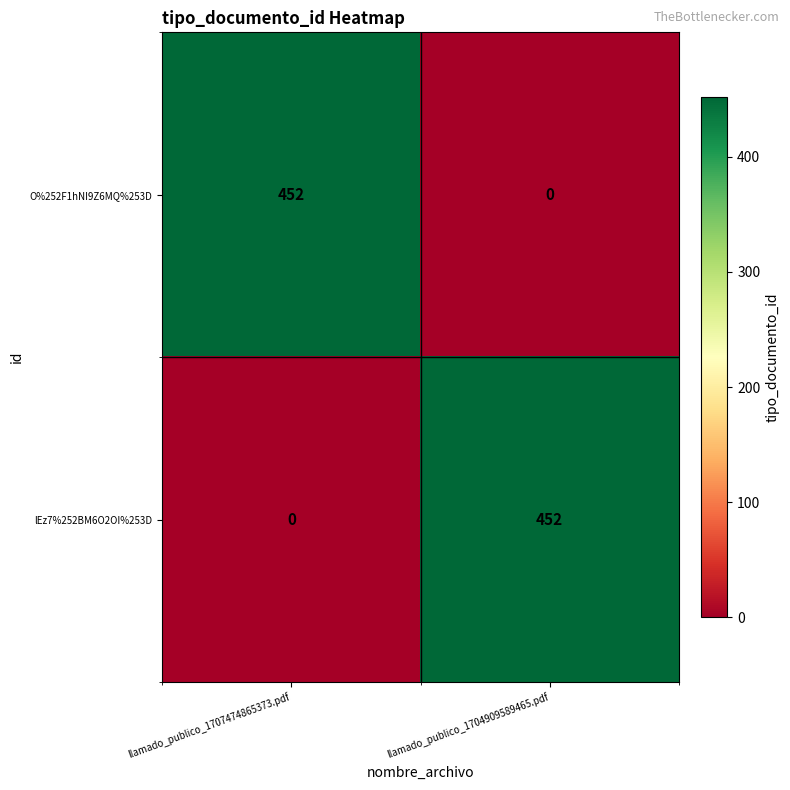

True or false: lEz7%252BM6O2OI%253D has a value of 195 at llamado_publico_1707474865373.pdf.

False